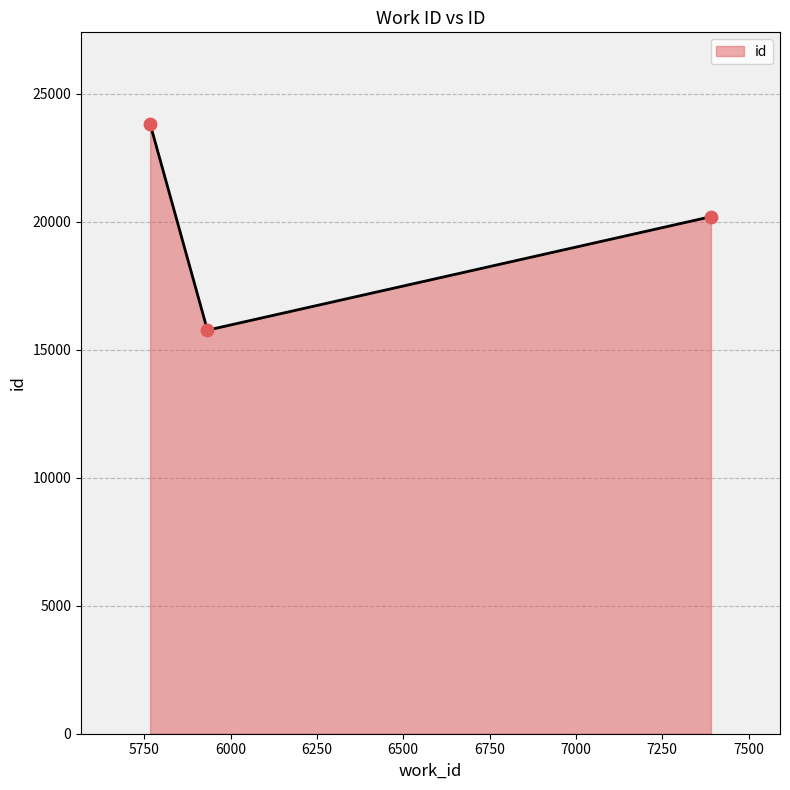

What is the greatest value displayed?

23825